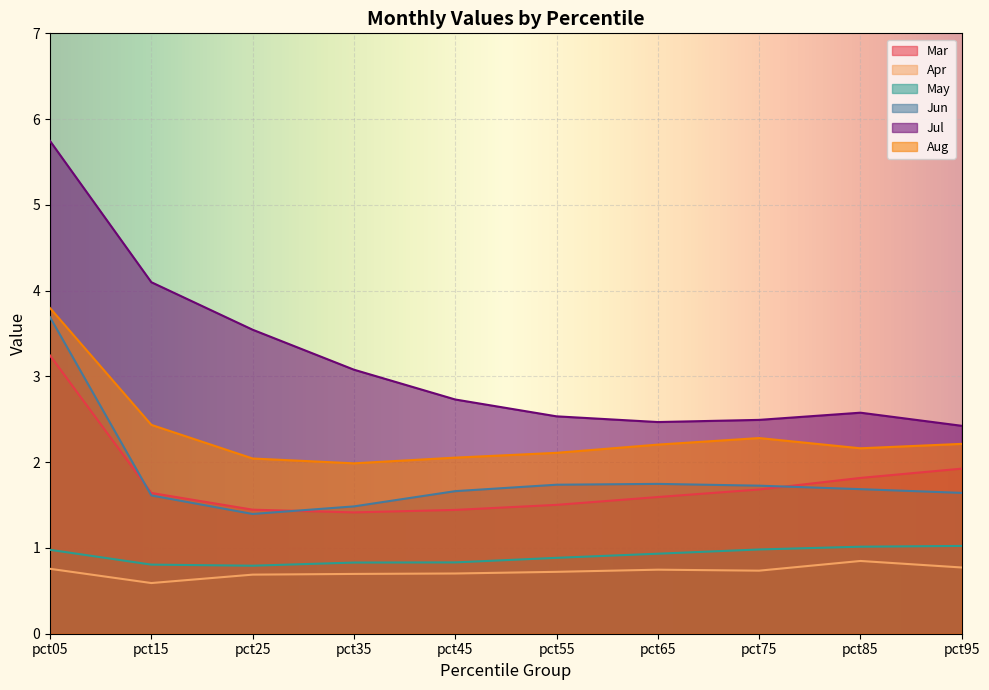

Between pct25 and pct85, which series saw the biggest shift?

Jul